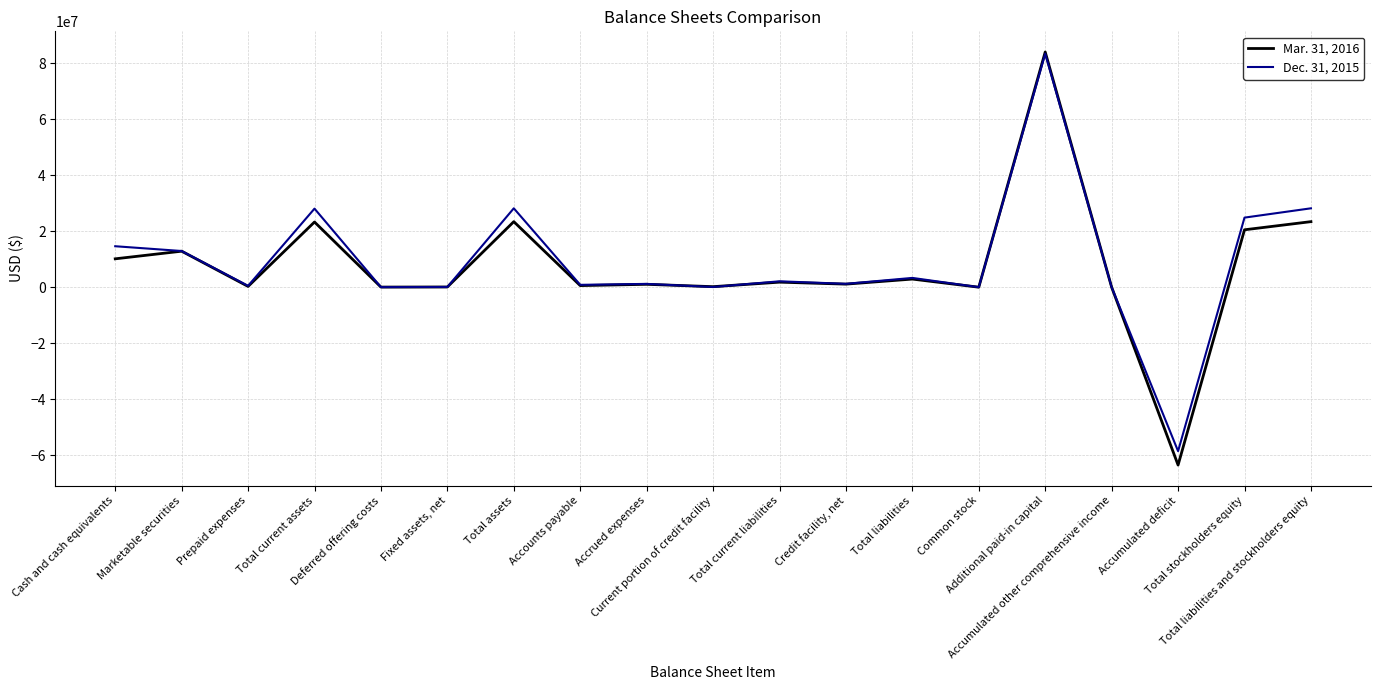

What is the lowest value of the Dec. 31, 2015 series?

-58601884